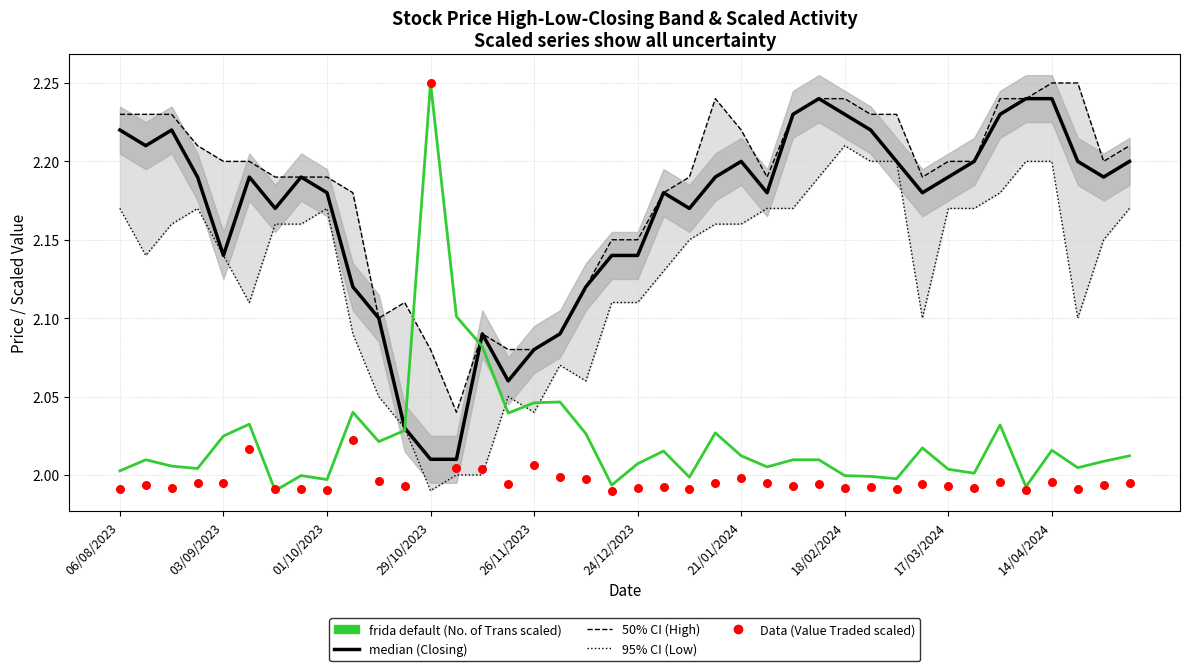

Which series has the largest total across all categories?

High (--- outer)